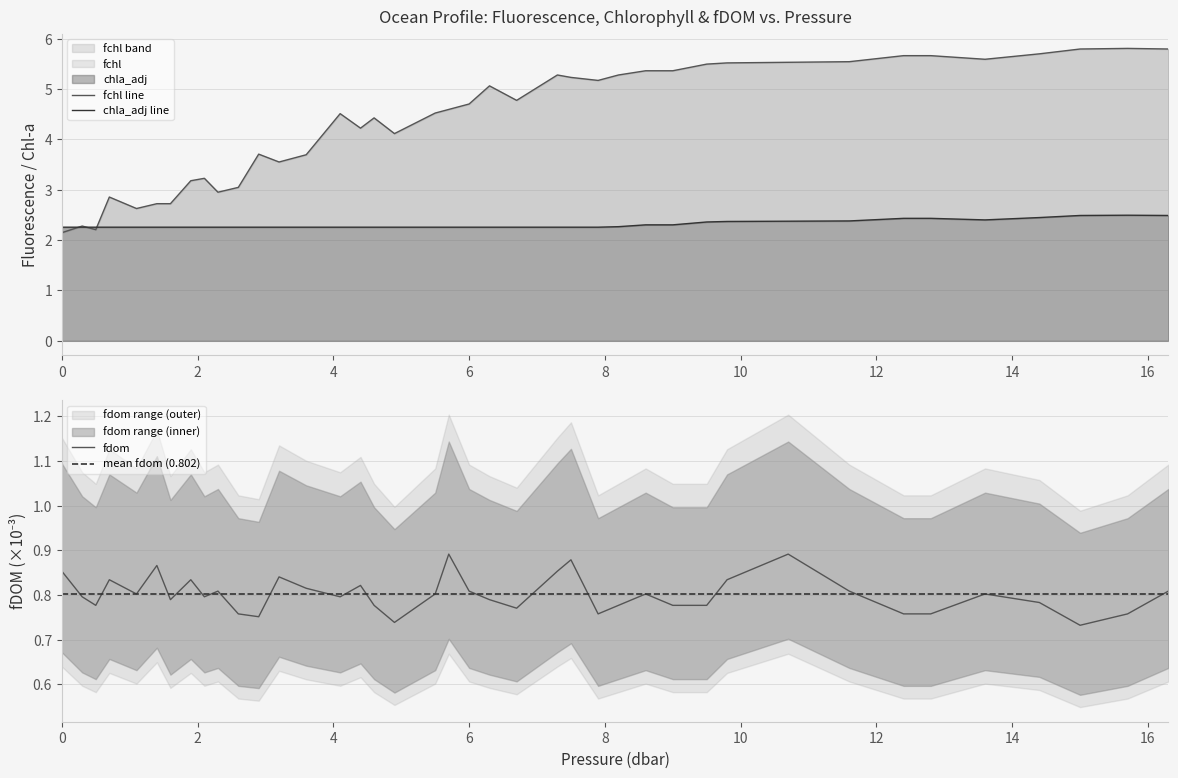

What is the label of the 2nd point from the left?

0.3